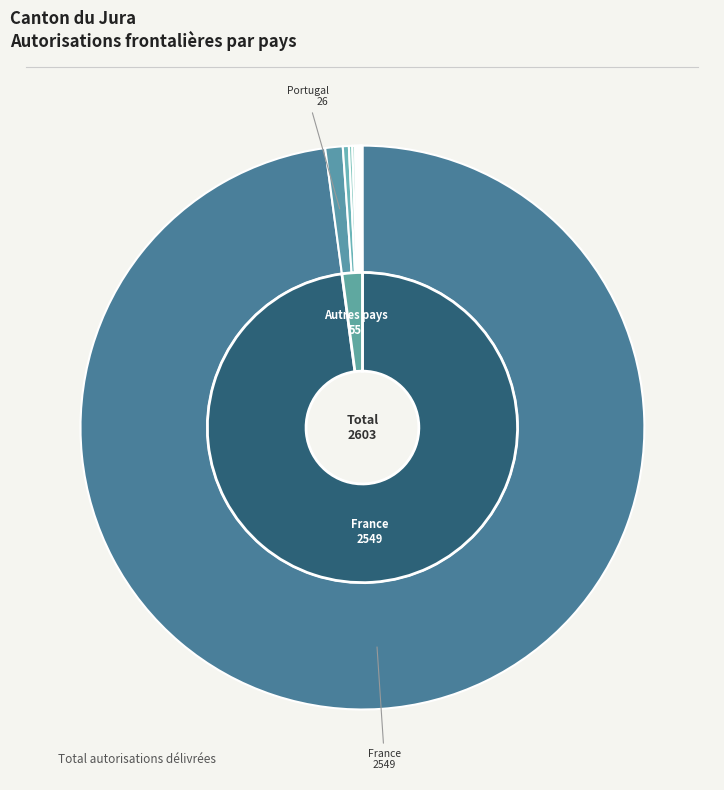

True or false: République slovaque accounts for 1% of the total.

False